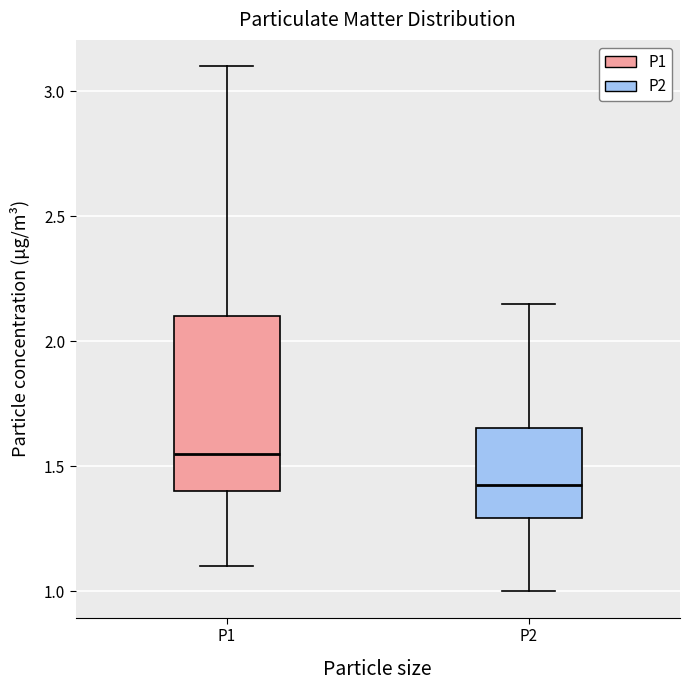

Where does the lower whisker of the box for P1 end on the y-axis? The values are not printed on the chart, so give them approximately, as read against the axis.

1.10